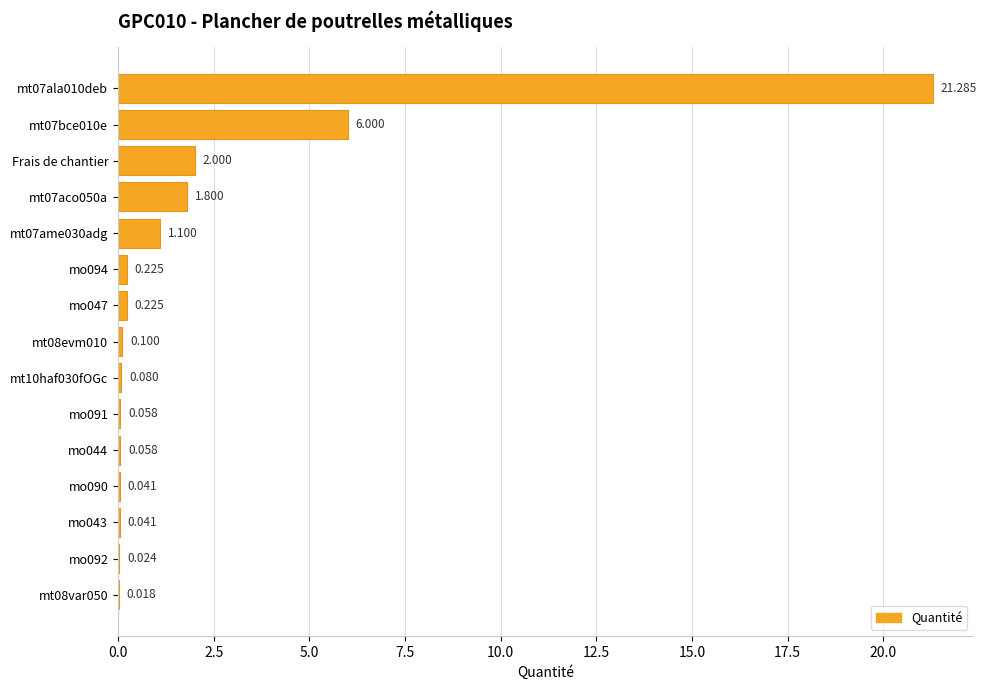

Are the bars horizontal?

Yes